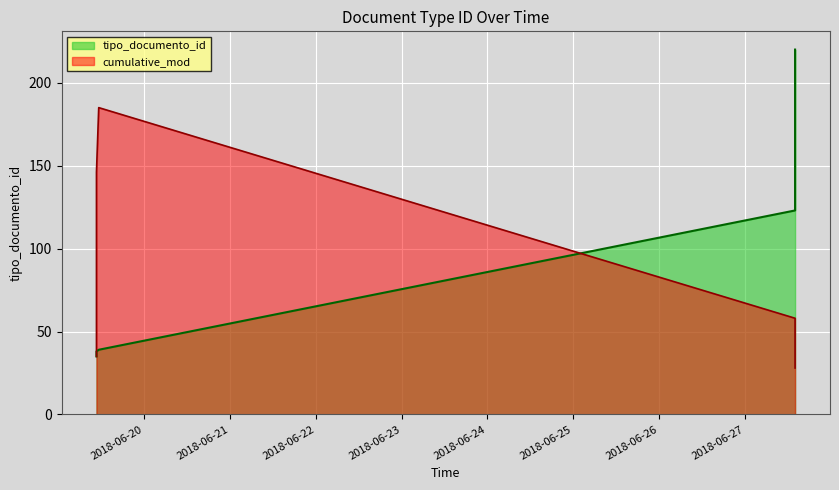

List the labels in order of value, smallest first.

2018-06-19 10:39:33, 2018-06-19 10:39:33, 2018-06-19 10:39:33, 2018-06-19 10:39:33, 2018-06-19 11:17:34, 2018-06-27 14:03:10, 2018-06-27 14:03:10